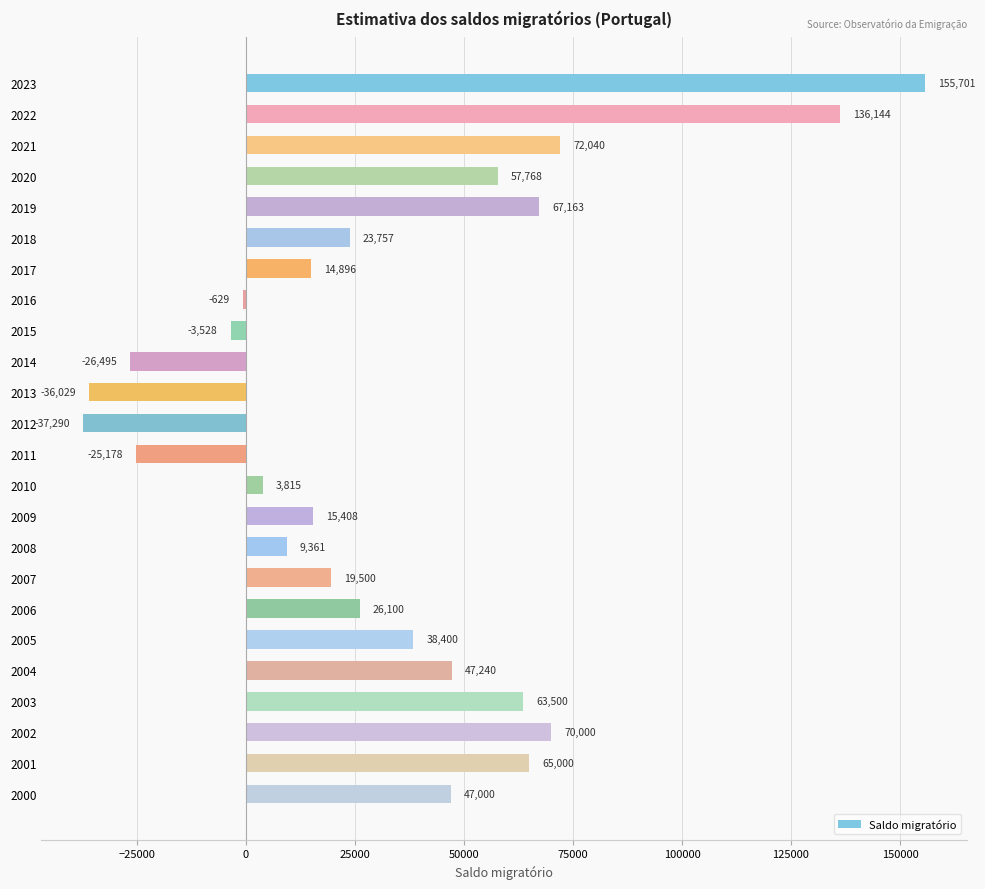

At which label is the value closest to 59205?

2020